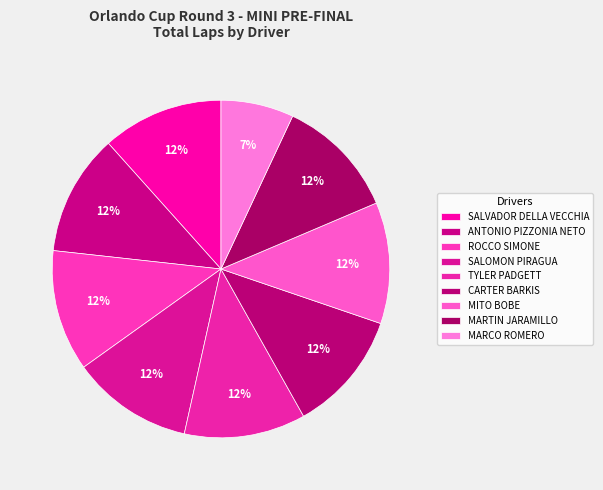

Combined, do SALVADOR DELLA VECCHIA and MARCO ROMERO account for over 50%?

No